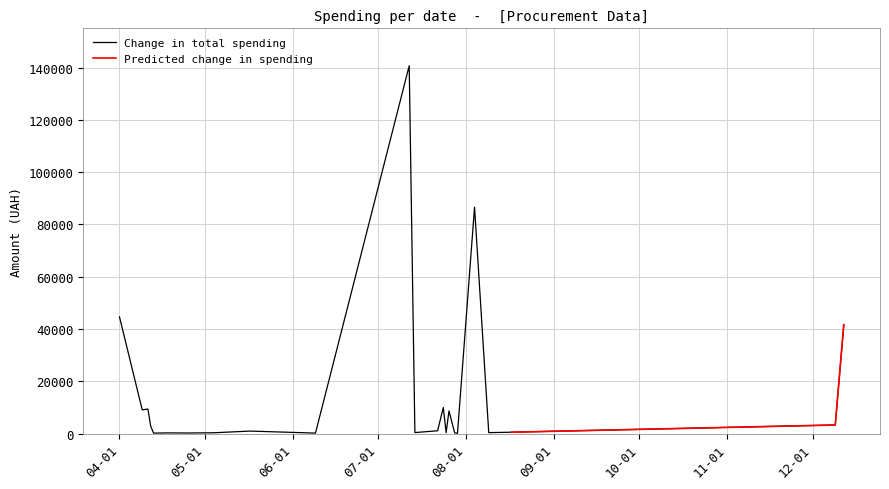

Reading left to right, transcribe all the data shown in this chart.

44633.0	9066.5	9389.1	2770.4	173.9	253.0	215.5	302.9	949.5	180.0	140706.2	379.4	1072.3	9972.0	359.1	8661.0	265.3	97.8	86589.3	361.8	522.0	3280.0	41660.0